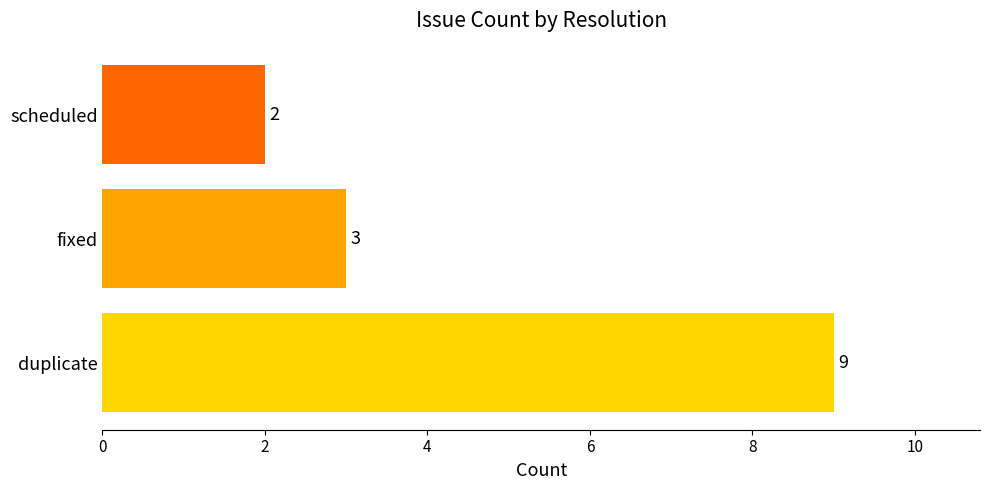

Reading bottom to top, transcribe all the data shown in this chart.

9	3	2